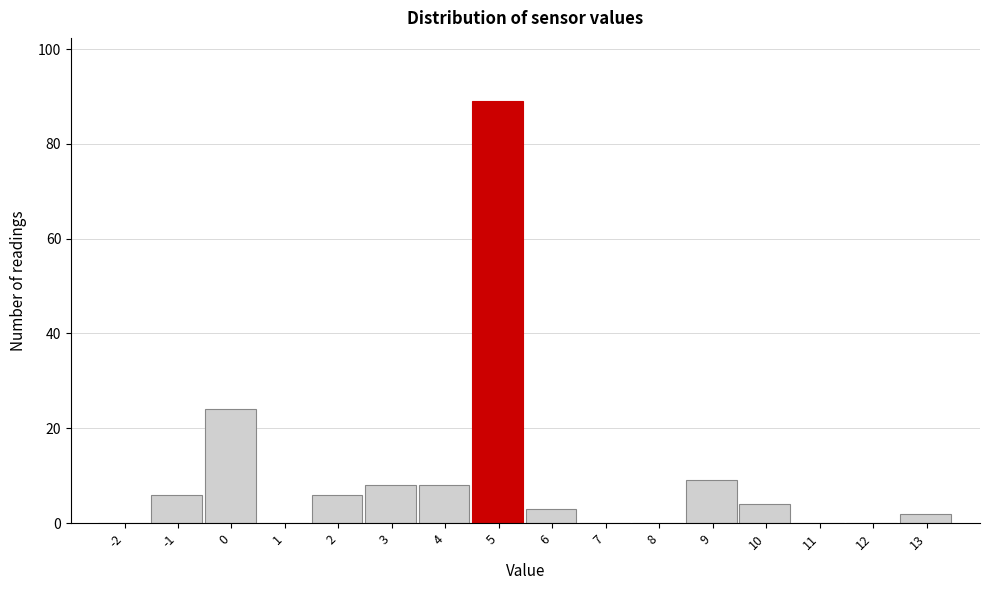

Reading left to right, list all the values displayed in this chart.

-2=0	-1=6	0=24	1=0	2=6	3=8	4=8	5=89	6=3	7=0	8=0	9=9	10=4	11=0	12=0	13=2